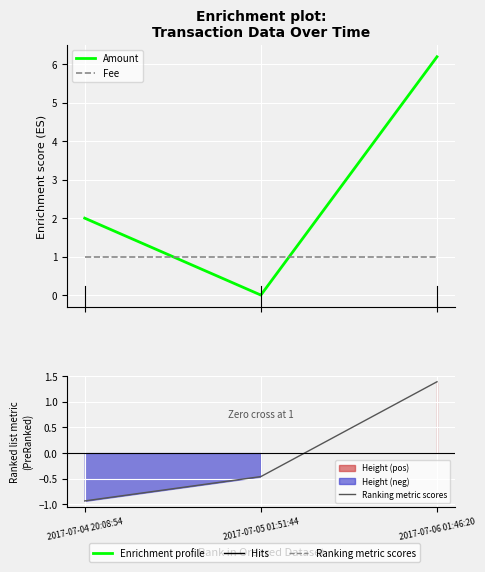

The Fee series shows 1.0 at 2017-07-04 20:08:54. True or false?

True